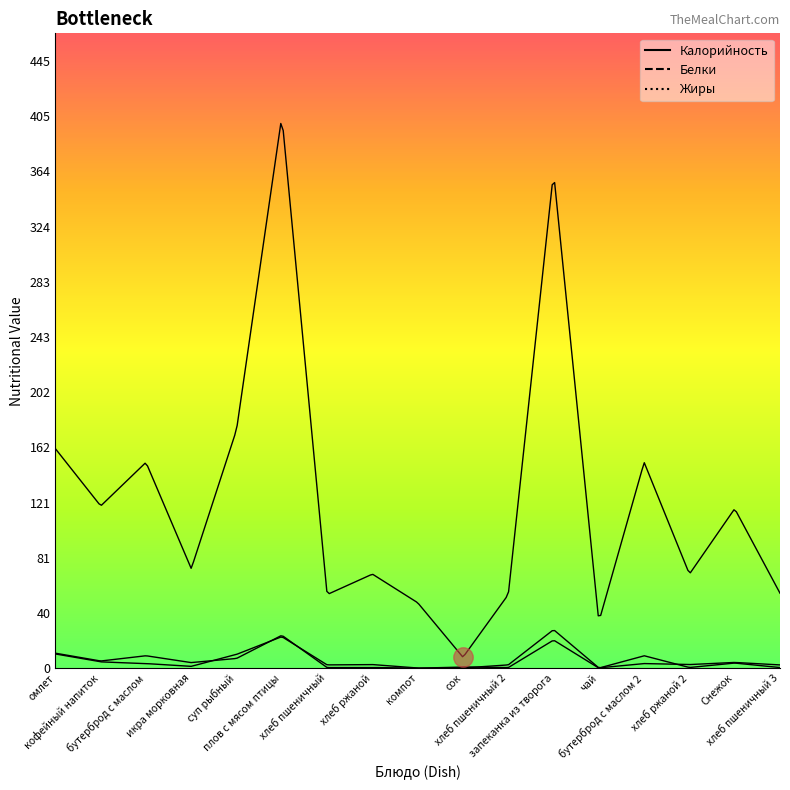

True or false: Белки and Жиры cross at least once.

True